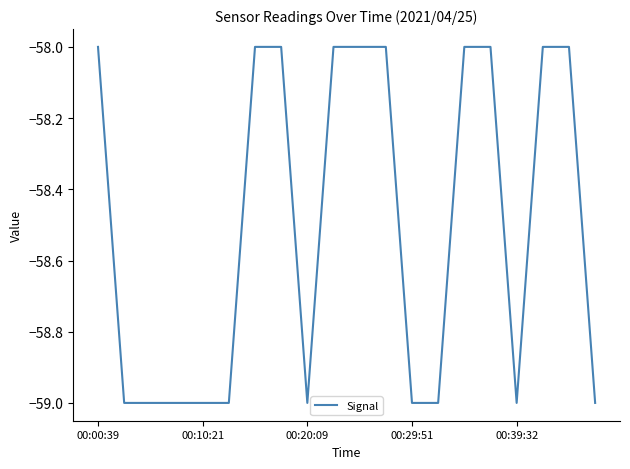

What is the smallest value displayed?

-59